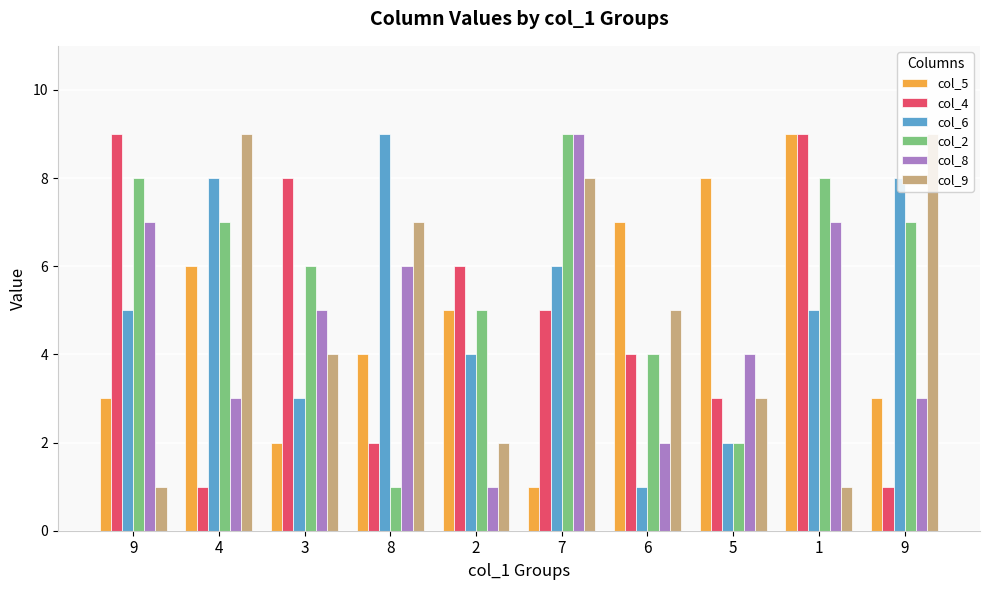

The value of col_5 at 2 is 3. True or false?

False